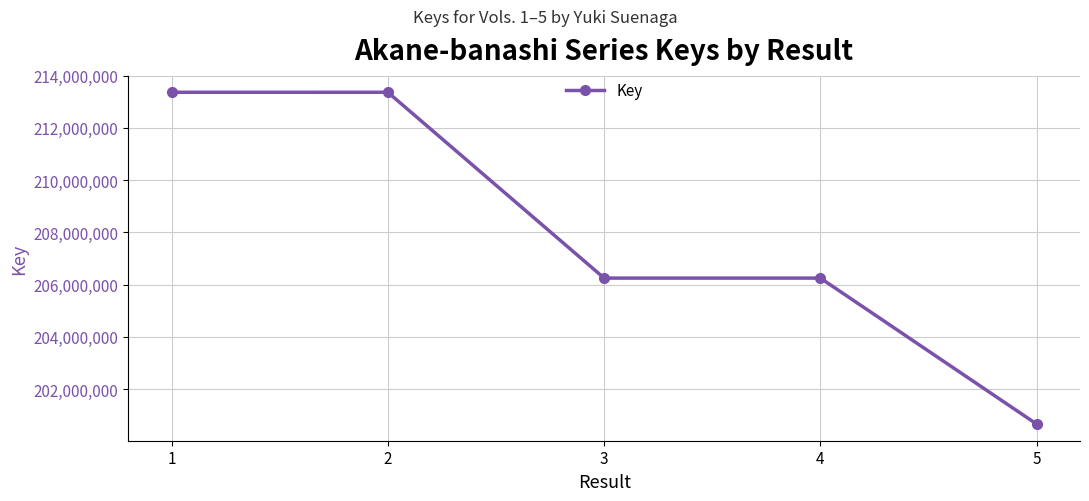

The value at 1 is 109646931. True or false?

False